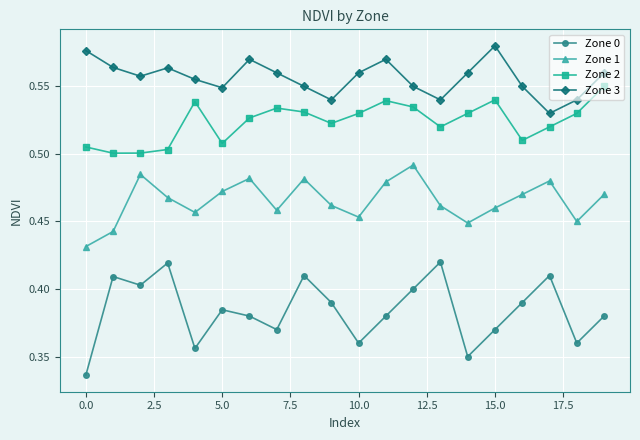

True or false: Zone 0 has more than 2 points higher than both neighbors.

True